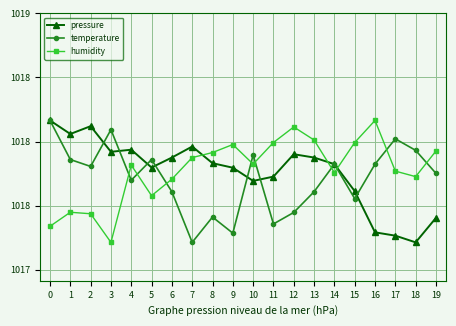

What is the difference between the second highest and minimum values in the temperature series?

0.9